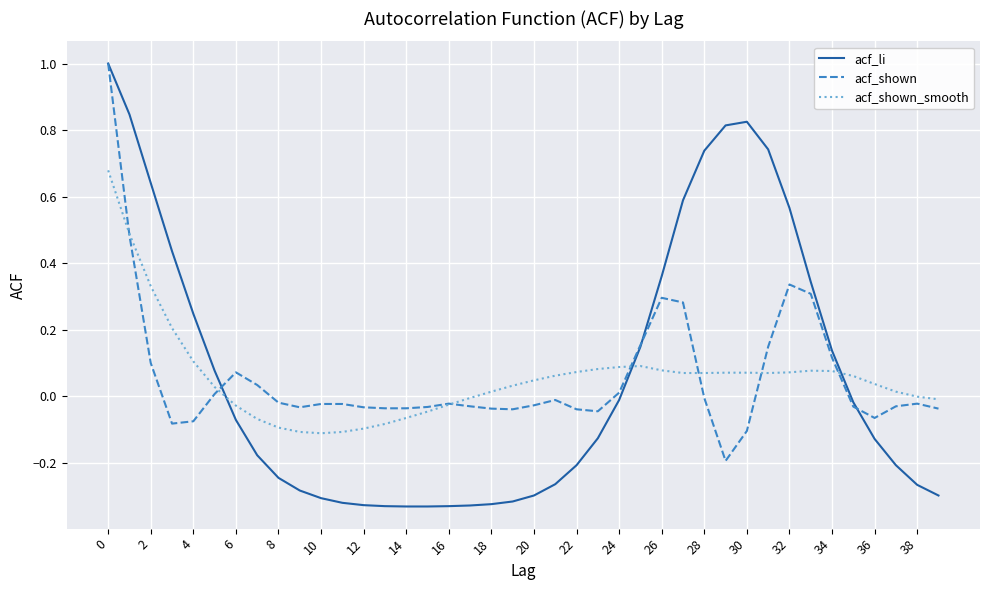

What is the greatest value displayed?

1.0